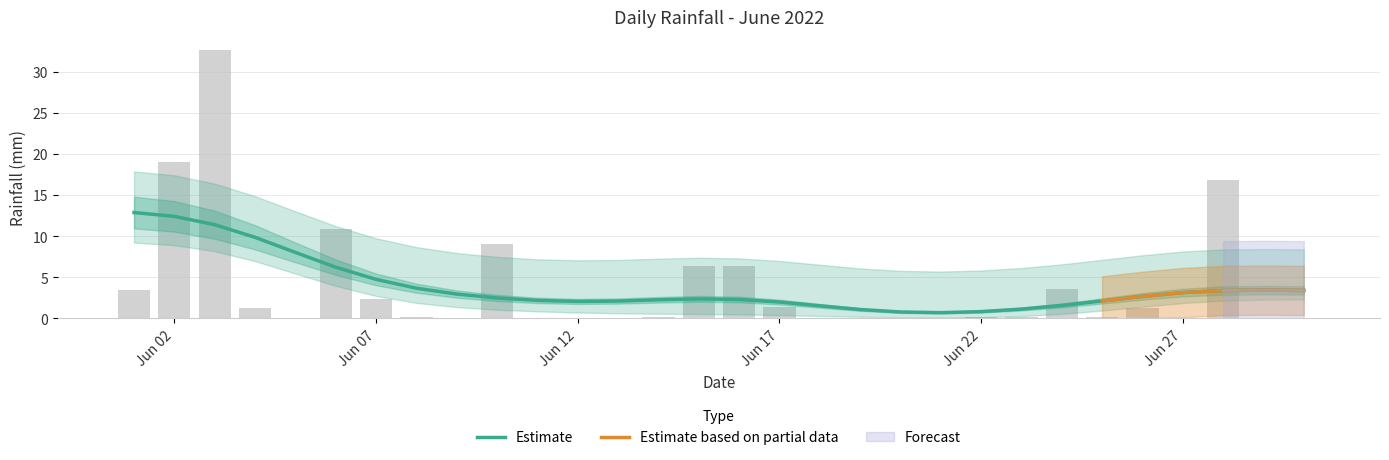

Does the chart contain any negative values?

No